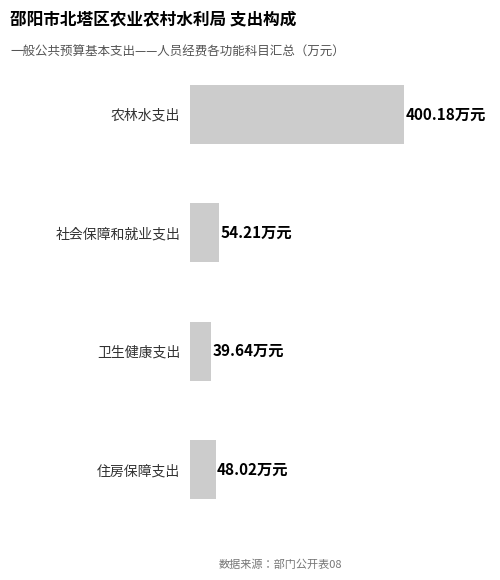

Are the bars grouped side by side (vs. stacked)?

No